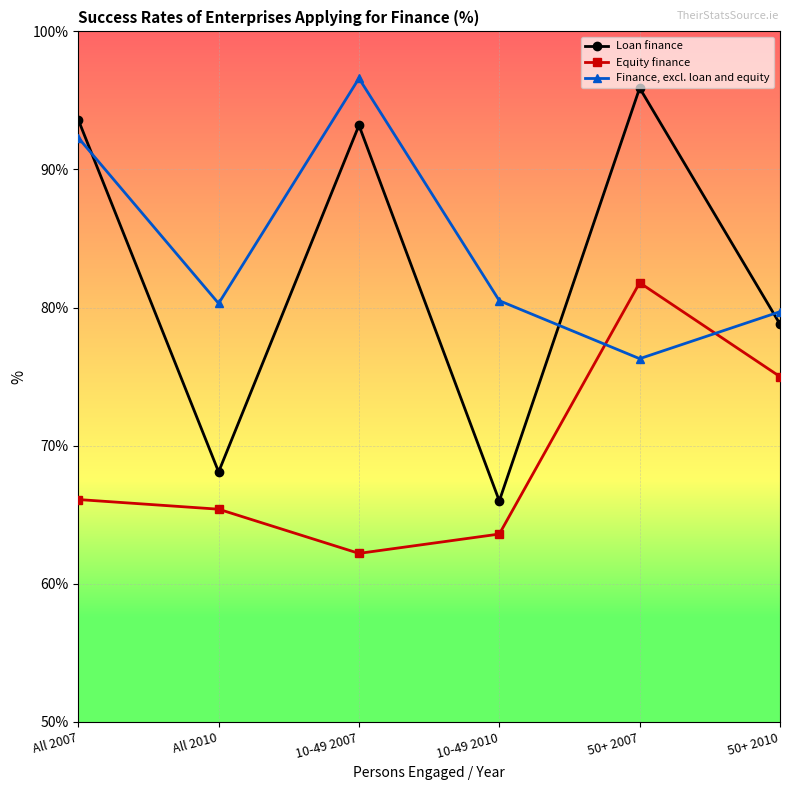

True or false: Loan finance and Finance, excl. loan and equity cross at least once.

True